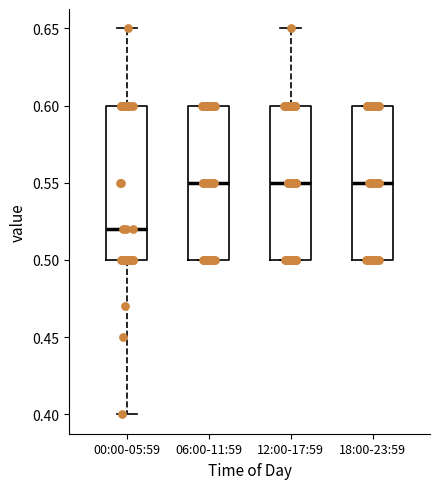

Reading left to right, transcribe this box plot: for each box, give where its median line is, the range the box spans, and where its two whiskers end, as read against the y-axis. The values are not printed on the chart, so give them approximately, as read against the axis.

00:00-05:59: median 0.52, box 0.50 to 0.60, whiskers 0.40 to 0.65
06:00-11:59: median 0.55, box 0.50 to 0.60, whiskers 0.50 to 0.60
12:00-17:59: median 0.55, box 0.50 to 0.60, whiskers 0.50 to 0.65
18:00-23:59: median 0.55, box 0.50 to 0.60, whiskers 0.50 to 0.60